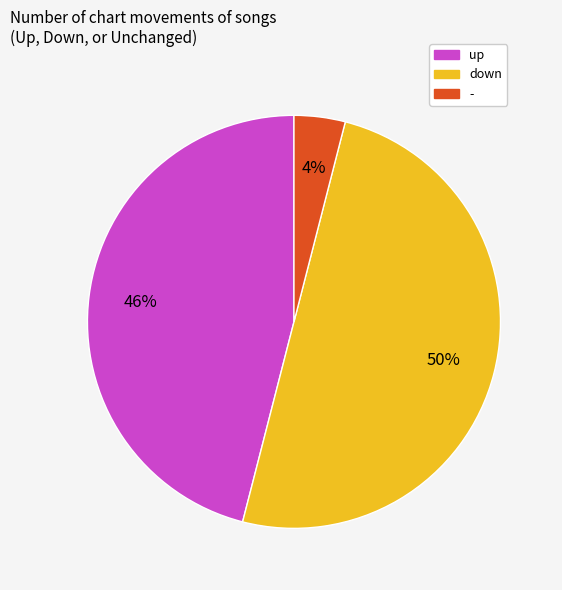

To the nearest percent, what portion does down represent?

50%